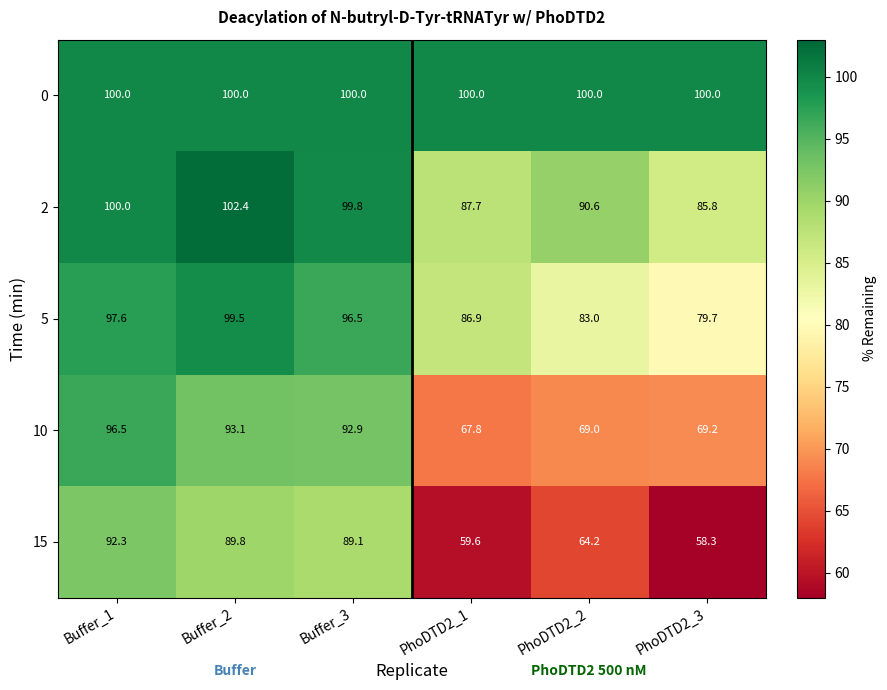

List the series in order of their overall mean, lowest first.

15, 10, 5, 2, 0